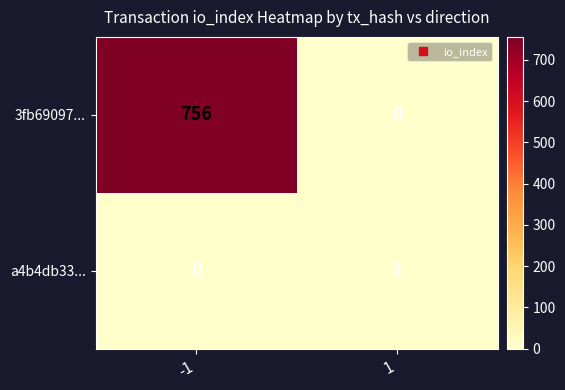

Reading left to right, list all the values displayed in this chart.

3fb69097...: -1=756	1=0
a4b4db33...: -1=0	1=2